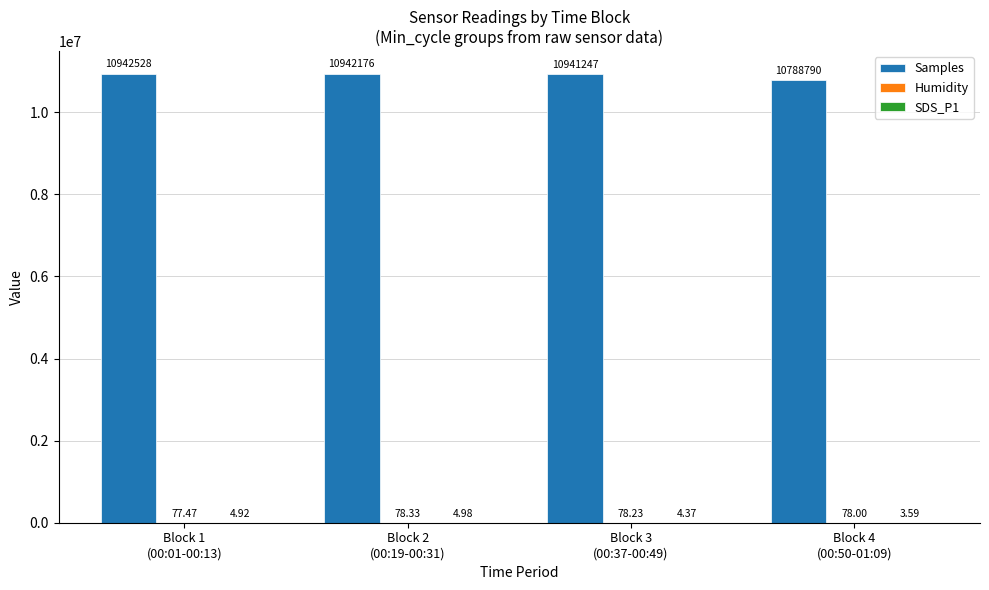

What is the sum of the Samples values at Block 2
(00:19-00:31) and Block 3
(00:37-00:49)?

21883423.0